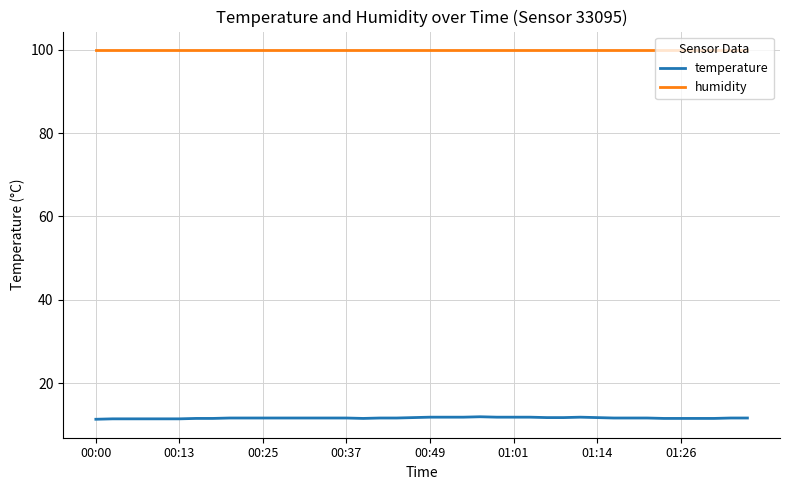

Which series has the largest range (max minus min)?

temperature